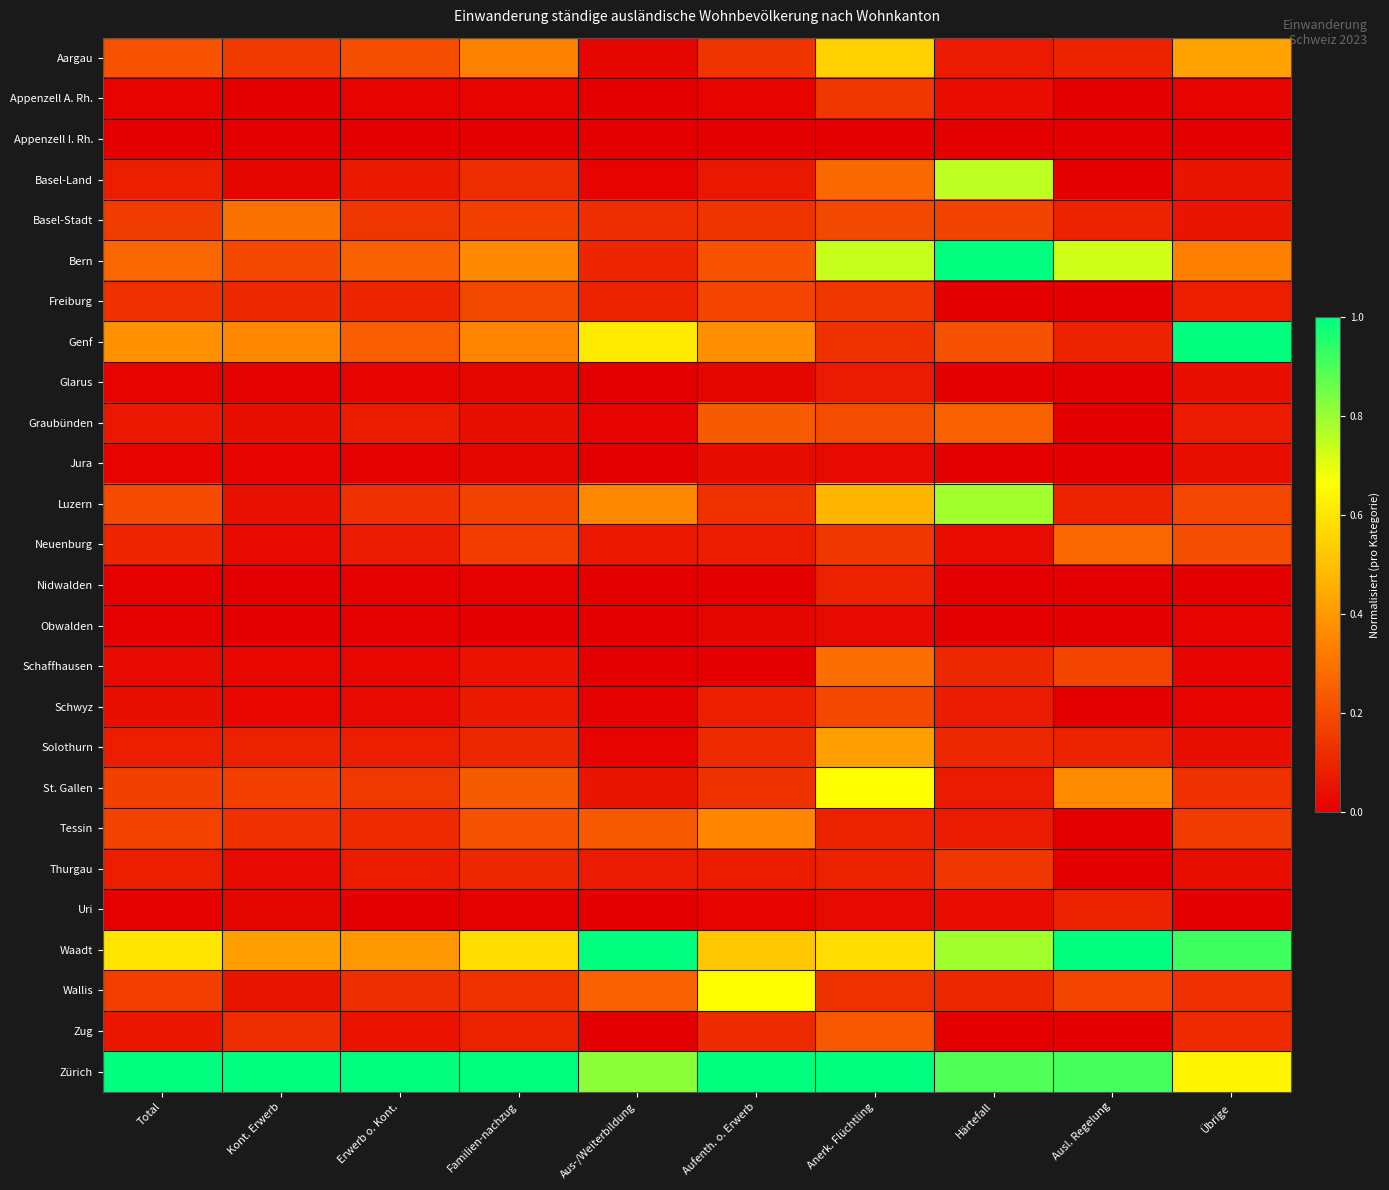

What is the total value across all series at Übrige?

4.7